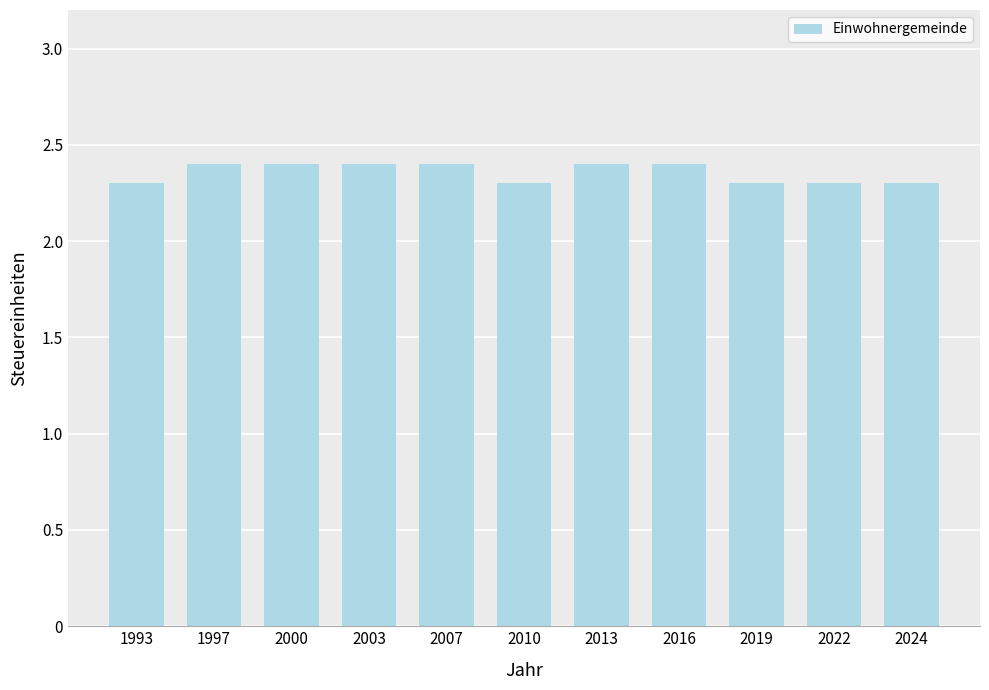

What is the ratio of the value at 1993 to the value at 2019?

1.0